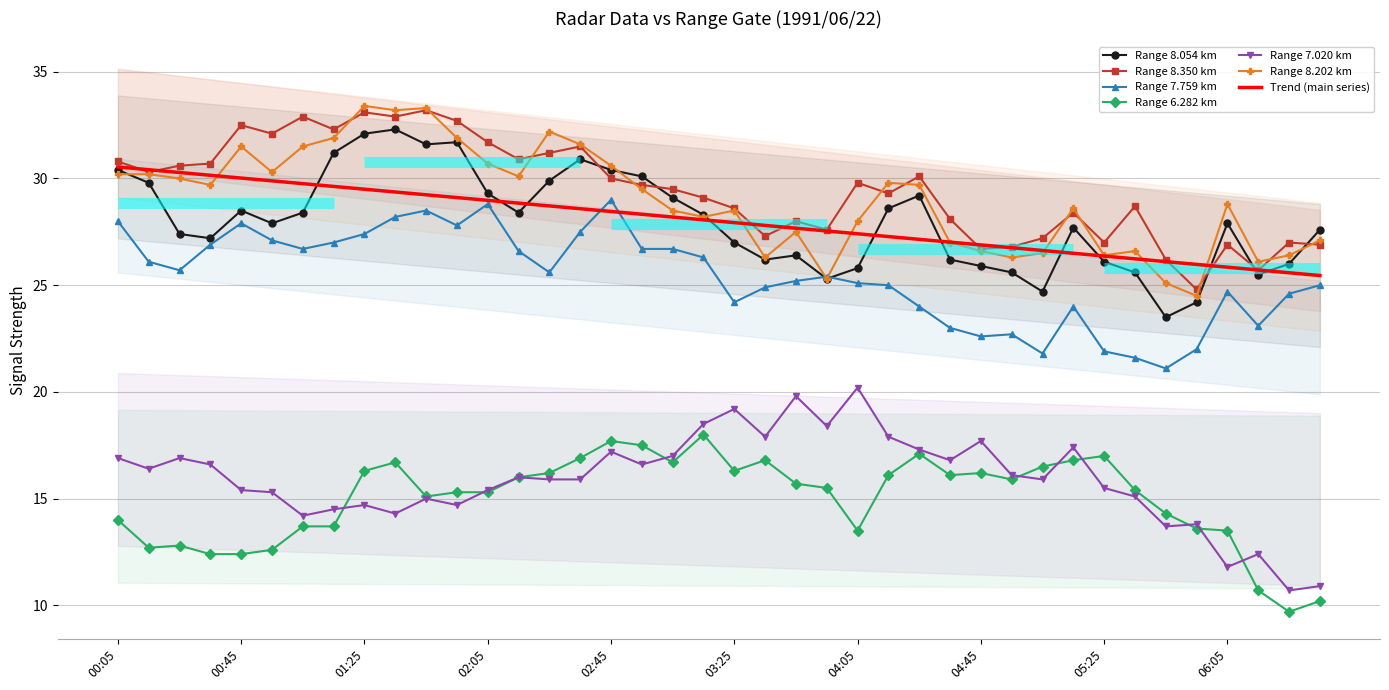

Is it true that 8.202 equals 27.0 at 1991/06/22 04:35?

True